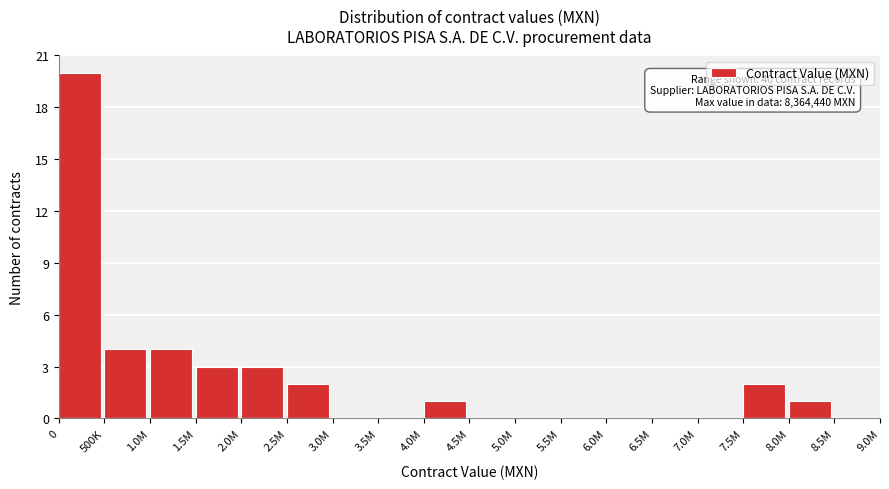

Reading left to right, transcribe all the data shown in this chart.

0=20	500K=4	1.0M=4	1.5M=3	2.0M=3	2.5M=2	3.0M=0	3.5M=0	4.0M=1	4.5M=0	5.0M=0	5.5M=0	6.0M=0	6.5M=0	7.0M=0	7.5M=2	8.0M=1	8.5M=0